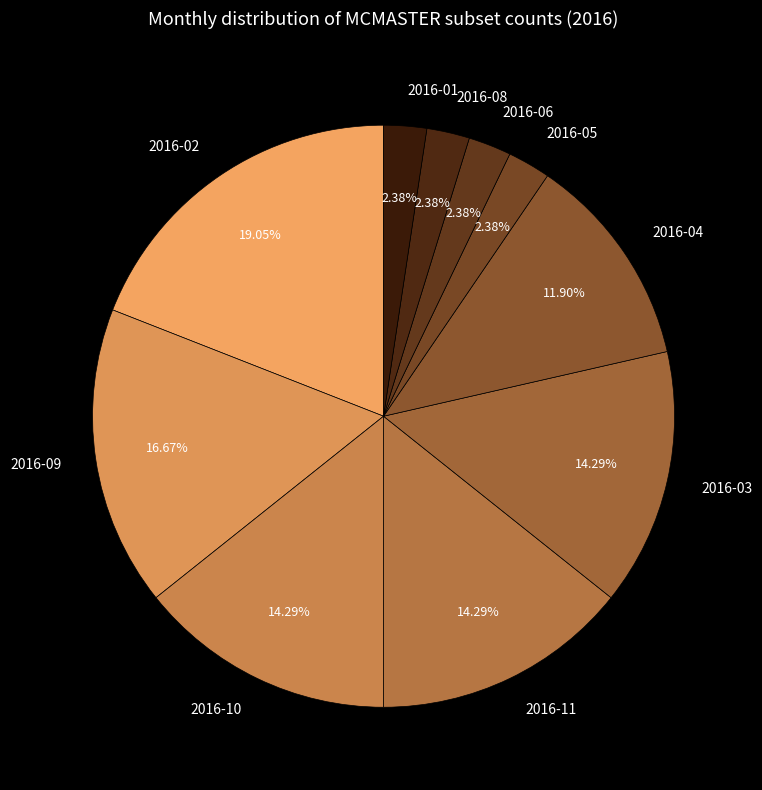

To the nearest percent, what is the difference between the largest and smallest slice percentages?

17%